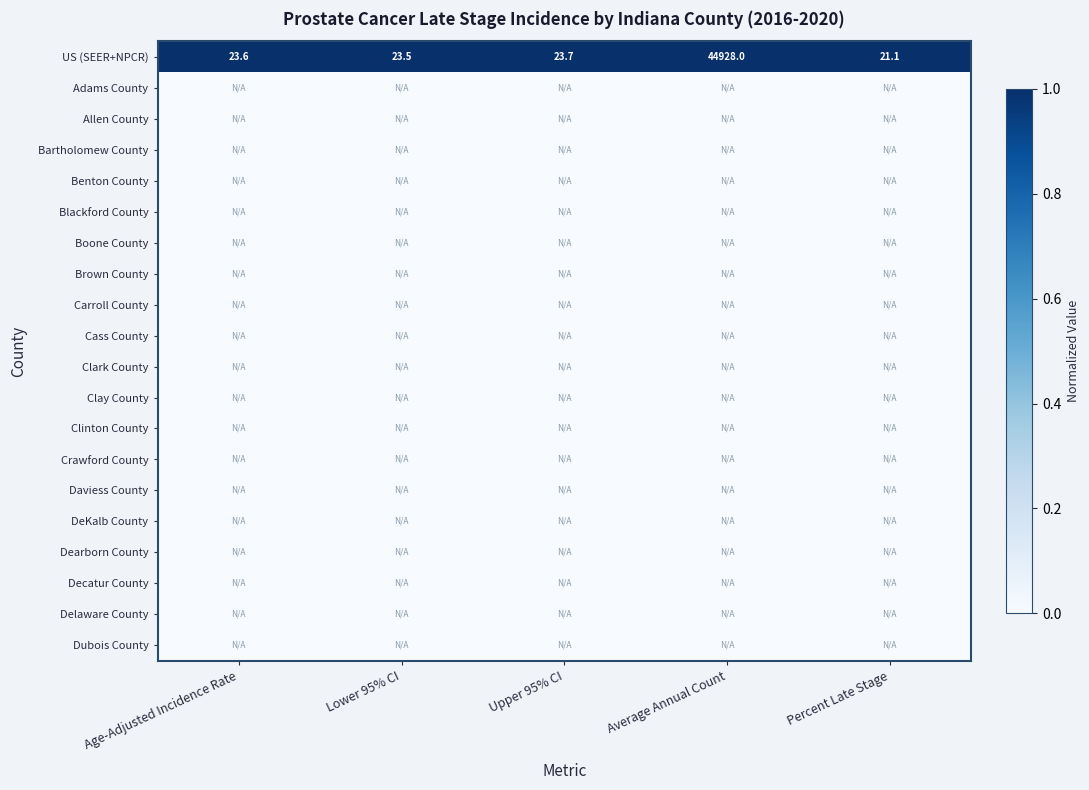

What is the sum of all US (SEER+NPCR) values?

45019.9